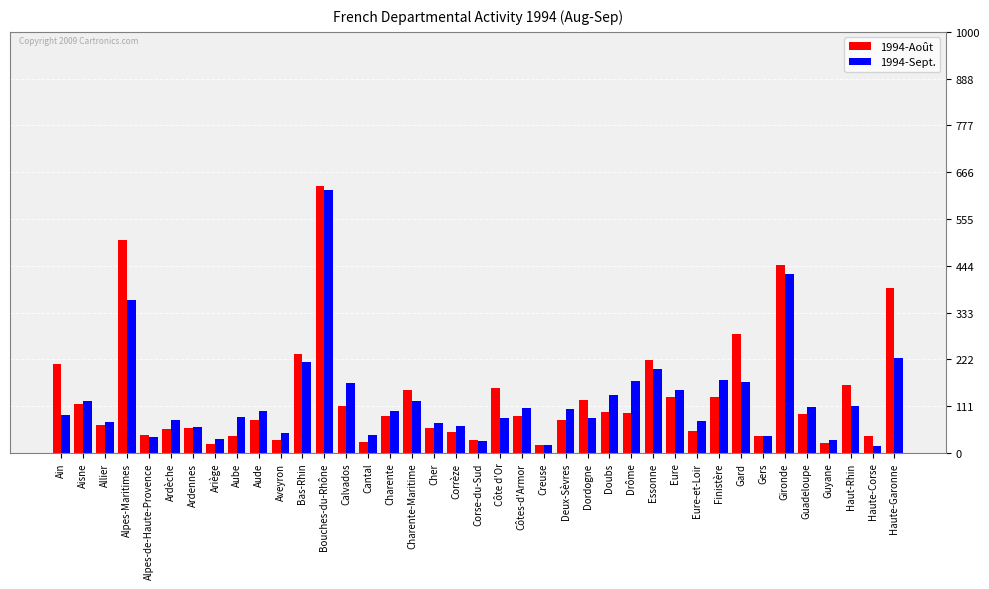

List the series in order of their peak value, highest first.

1994-Août, 1994-Sept.